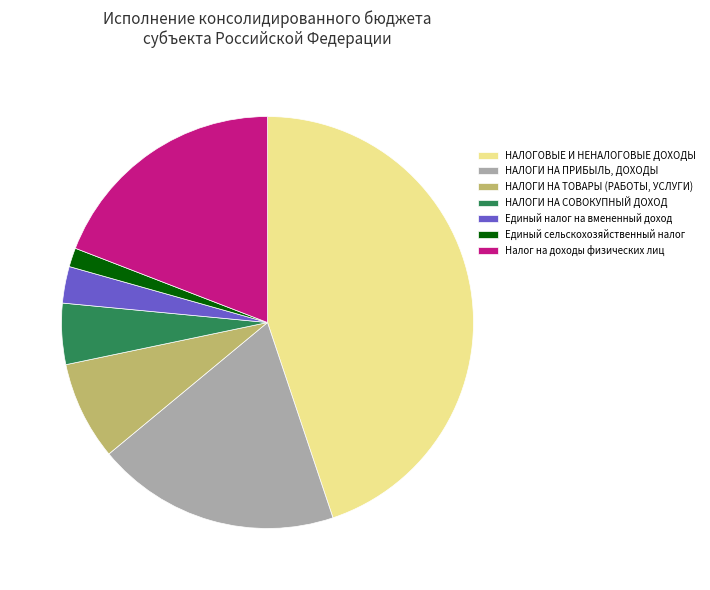

Is there any slice that represents more than half of the pie?

No